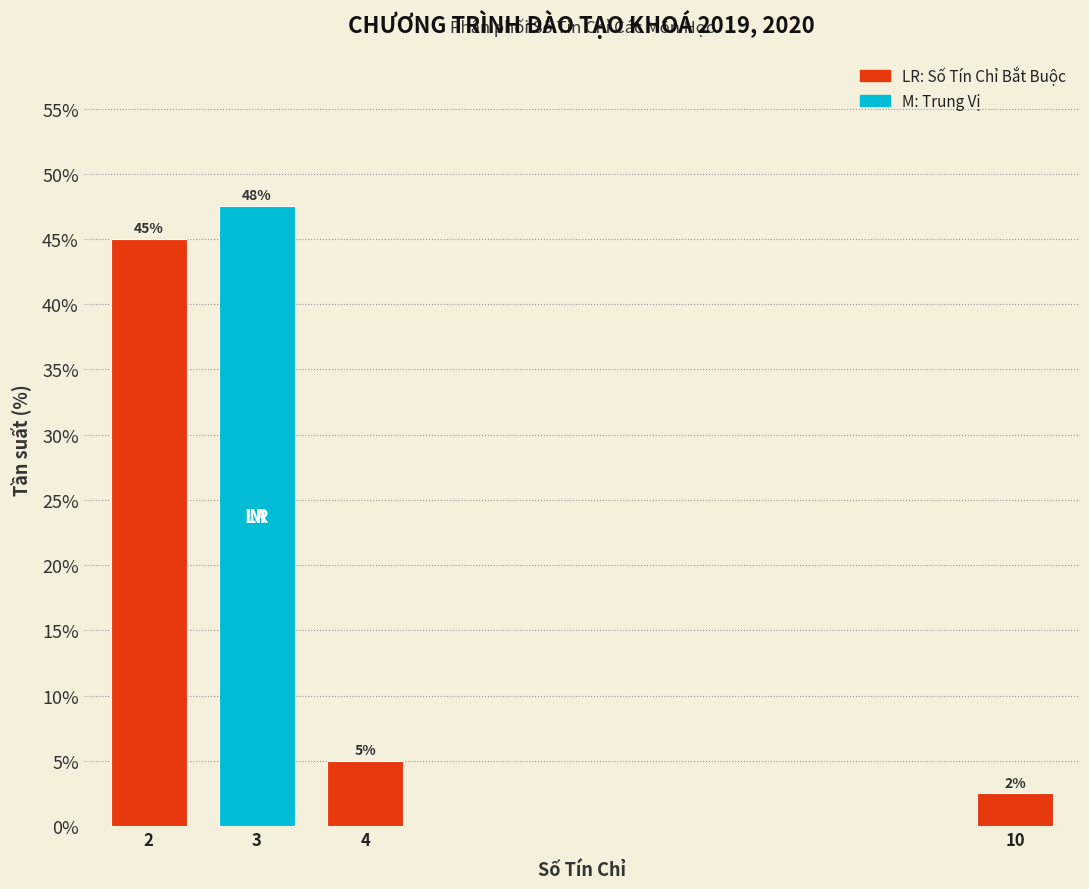

Rank the categories by value from highest to lowest.

3, 2, 4, 10